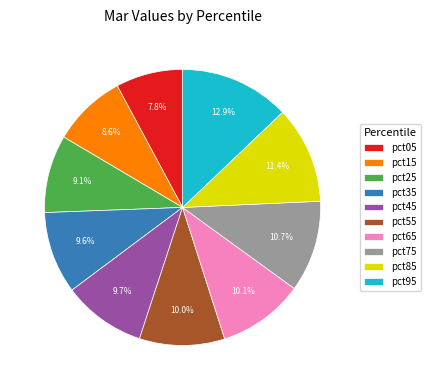

Which category has the biggest portion of the pie?

pct95